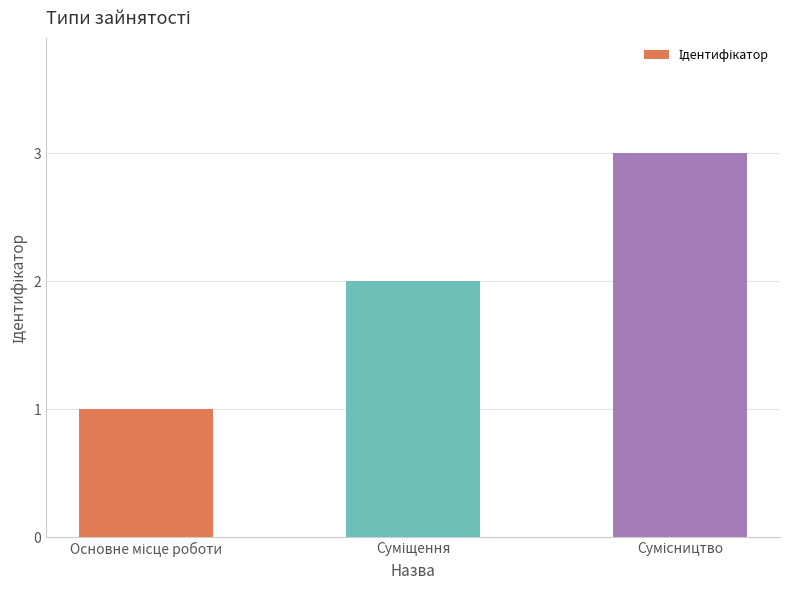

Does the chart contain stacked bars?

No